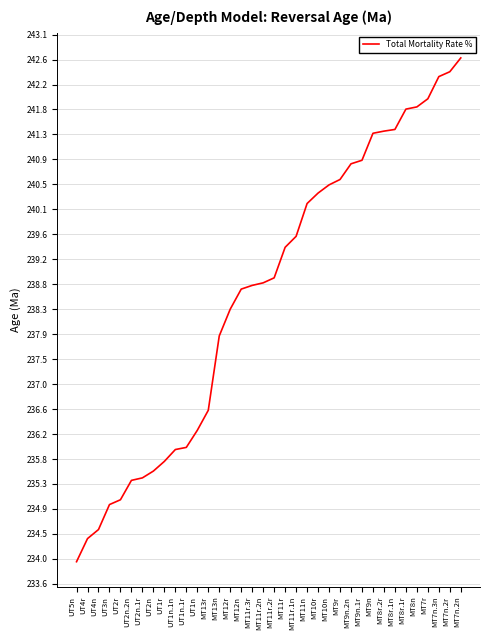

Where does the data first go above 238?

MT12r